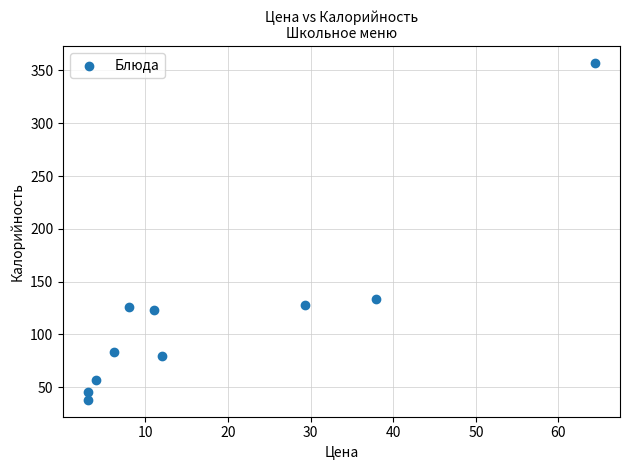

What Y value in the scatter plot is closest to 197?

133.2